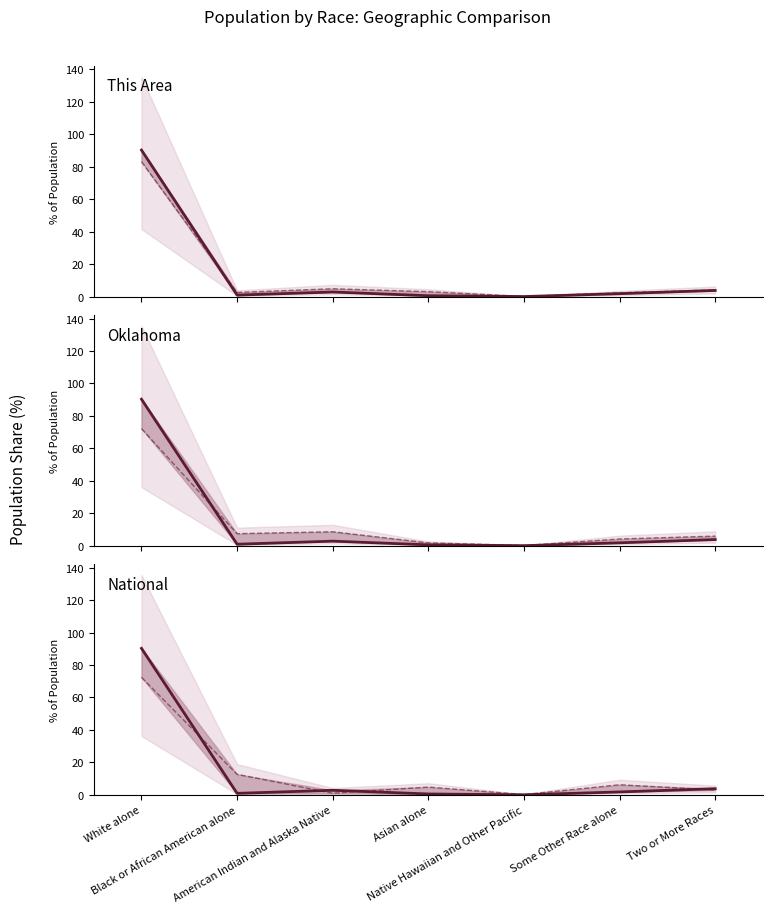

How many lines are shown in the chart?

3